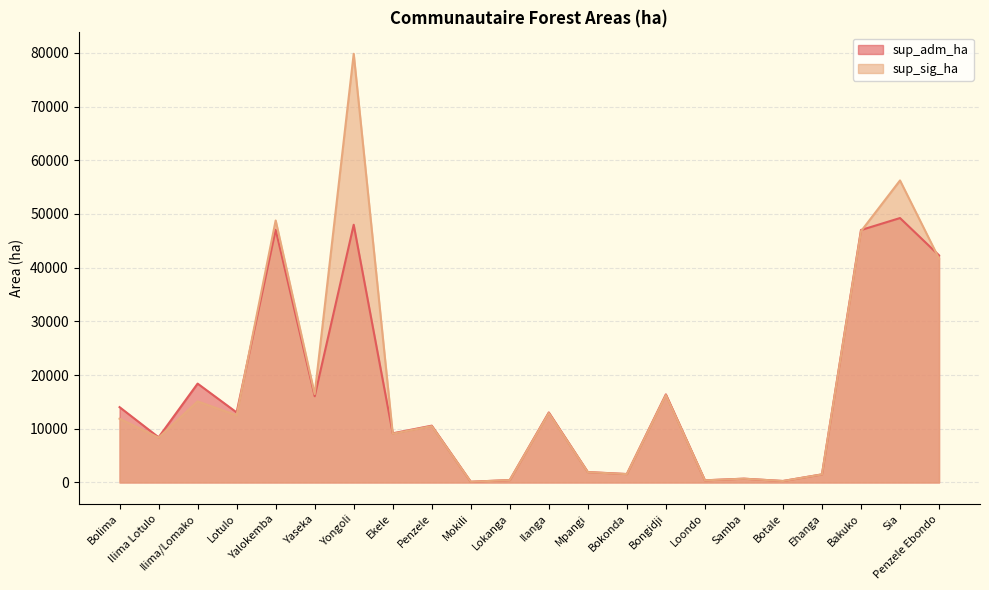

What is the difference between the sup_adm_ha values at Bokonda and Loondo?

1172